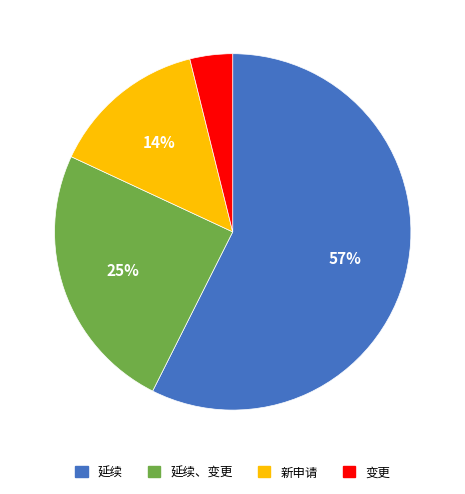

Which slice is the largest?

延续